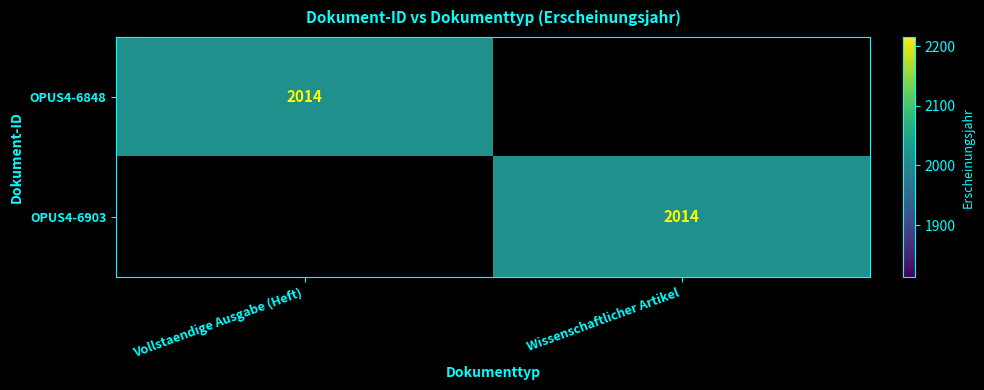

Is it true that OPUS4-6848 equals 2014 at Vollstaendige Ausgabe (Heft)?

True